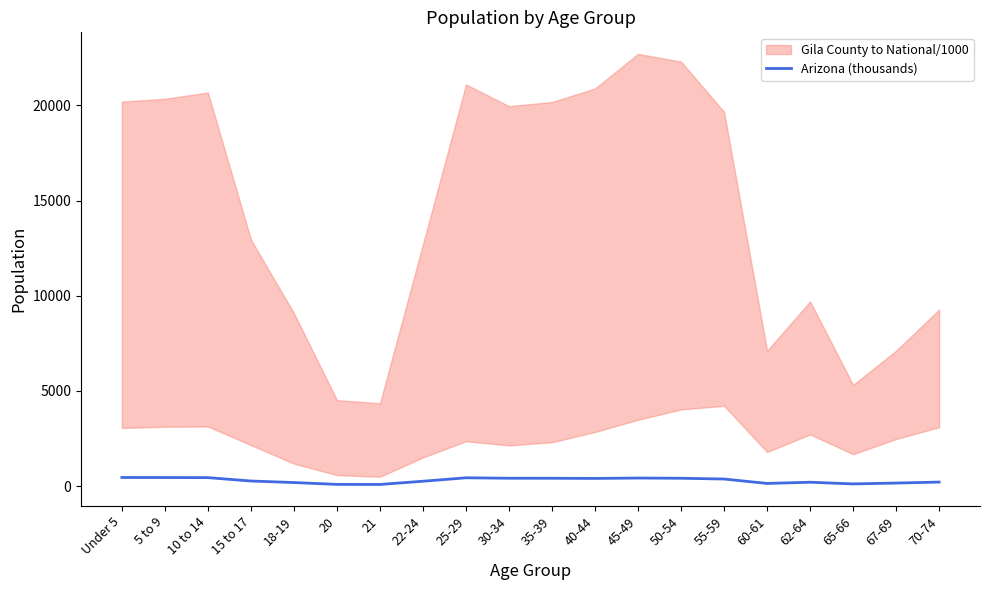

What is the difference between the second highest and second lowest values?

359.9